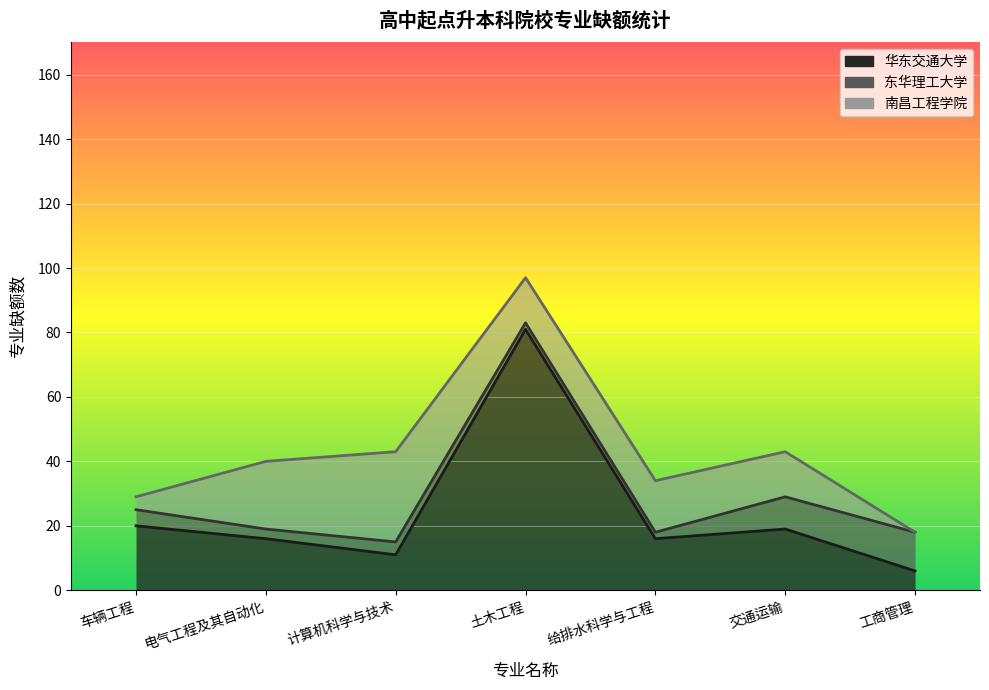

What are all the series names shown in the legend?

华东交通大学, 东华理工大学, 南昌工程学院